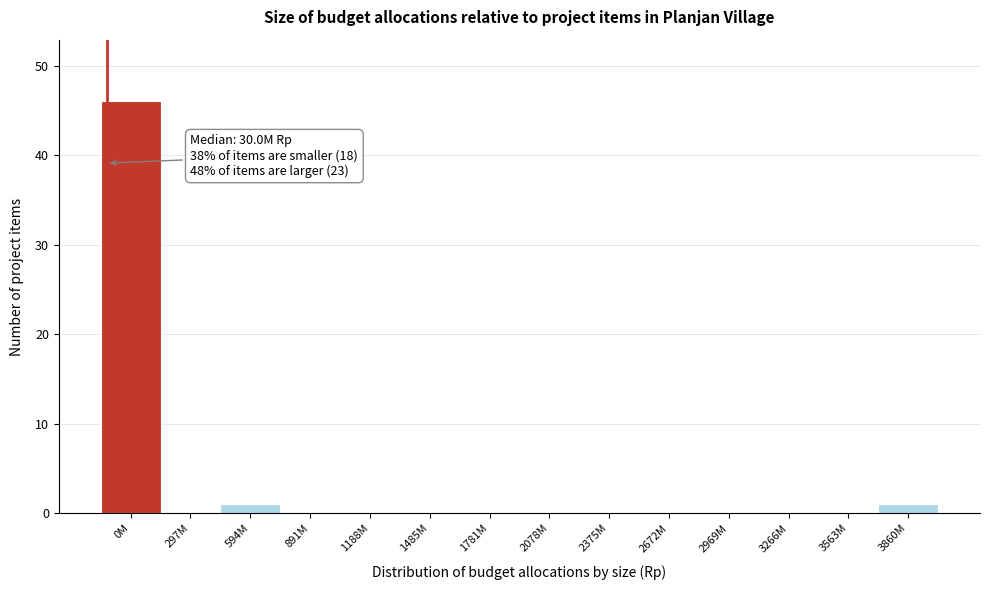

What is the maximum value shown in the chart?

46